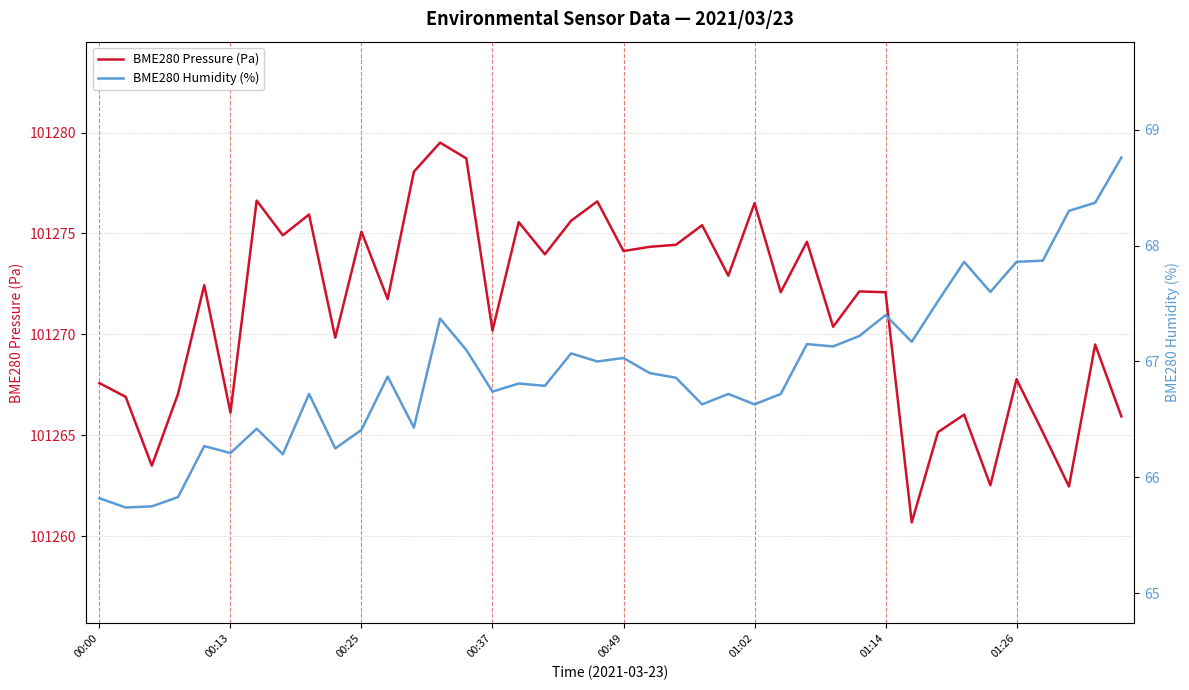

The BME280 Pressure (Pa) series shows 172778.7 at 00:13. True or false?

False